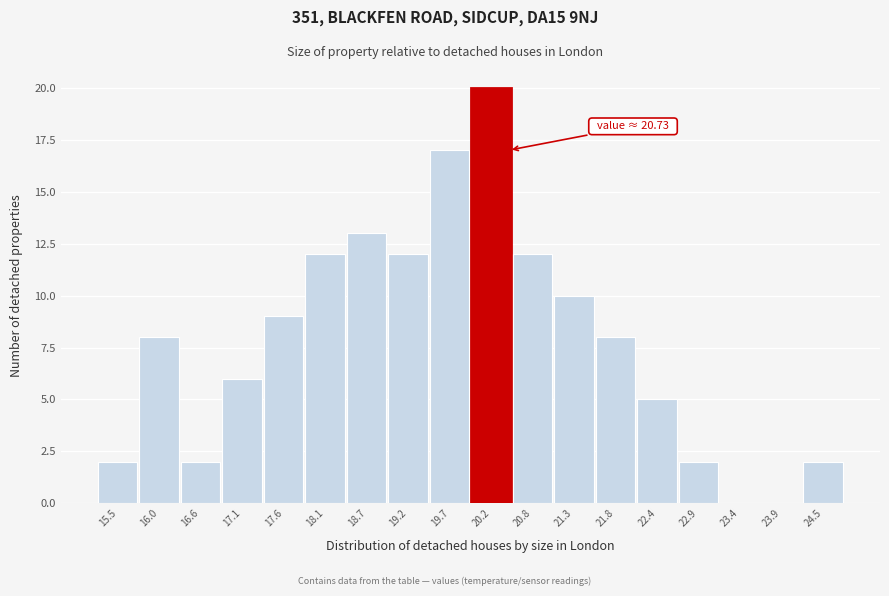

Reading right to left, transcribe all the data shown in this chart.

24.5=2	23.9=0	23.4=0	22.9=2	22.4=5	21.8=8	21.3=10	20.8=12	20.2=20	19.7=17	19.2=12	18.7=13	18.1=12	17.6=9	17.1=6	16.6=2	16.0=8	15.5=2